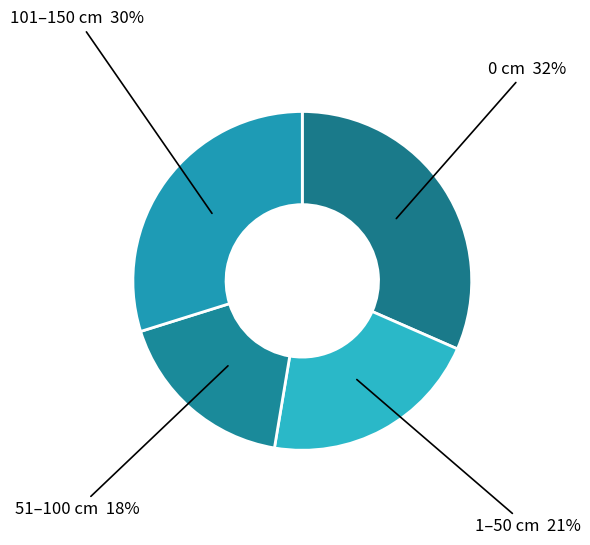

Count the number of slices in the pie.

4